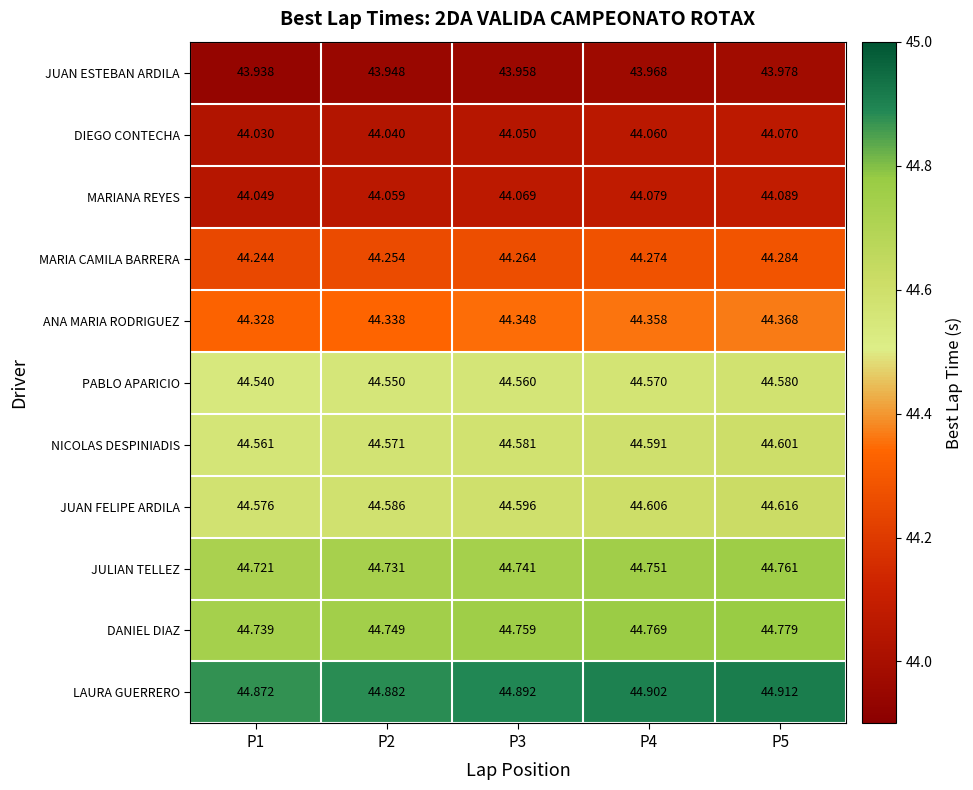

Rank the series at P5 from lowest to highest value.

JUAN ESTEBAN ARDILA, DIEGO CONTECHA, MARIANA REYES, MARIA CAMILA BARRERA, ANA MARIA RODRIGUEZ, PABLO APARICIO, NICOLAS DESPINIADIS, JUAN FELIPE ARDILA, JULIAN TELLEZ, DANIEL DIAZ, LAURA GUERRERO